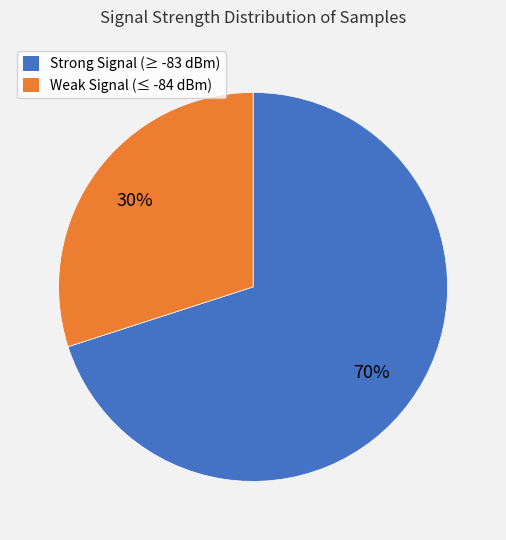

To the nearest percent, what is the average slice percentage?

50%